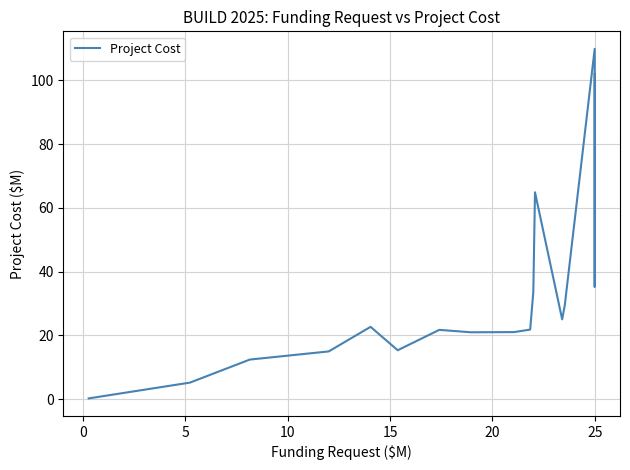

How many lines are shown in the chart?

1